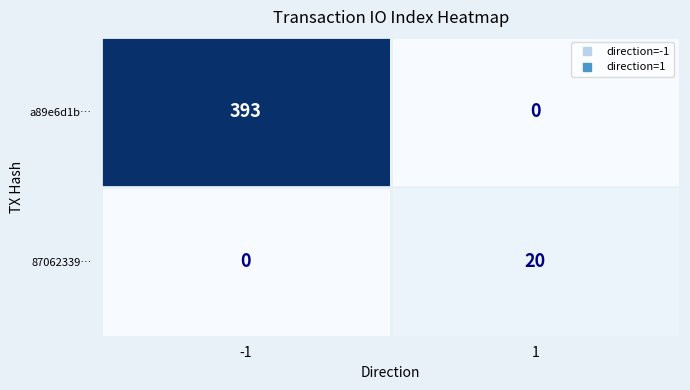

Reading left to right, what are all the values shown in this chart?

a89e6d1b…: 393	0
87062339…: 0	20